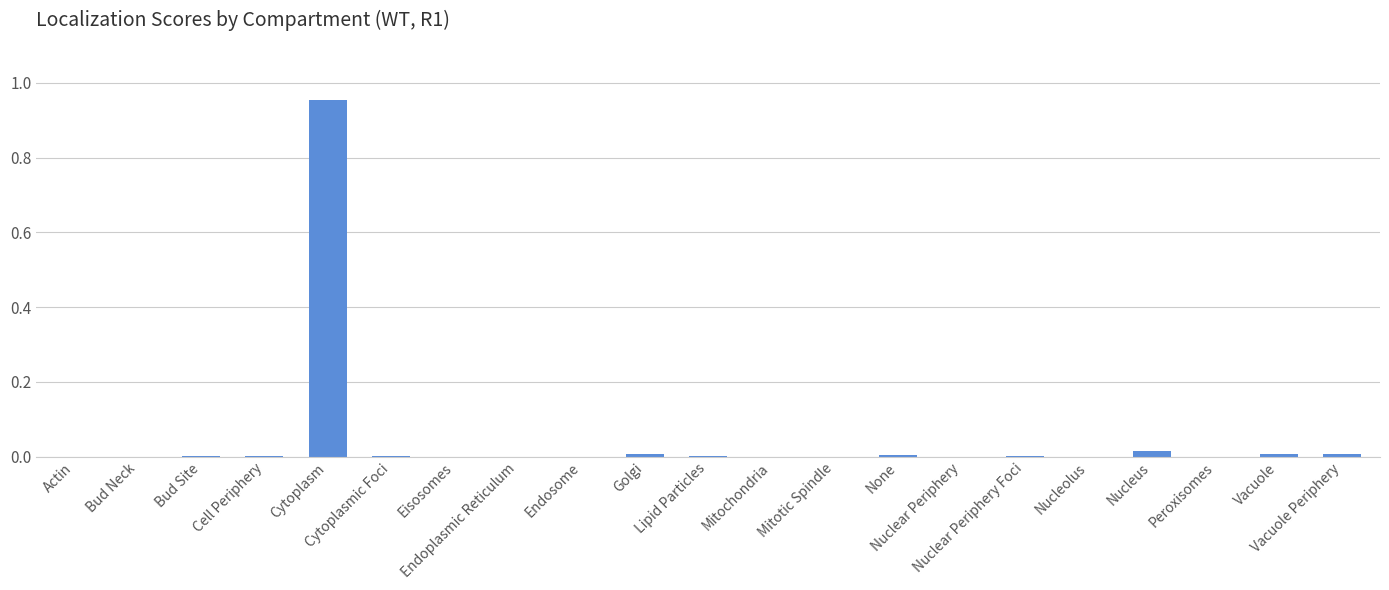

Which has a higher value, Mitotic Spindle or Vacuole?

Vacuole